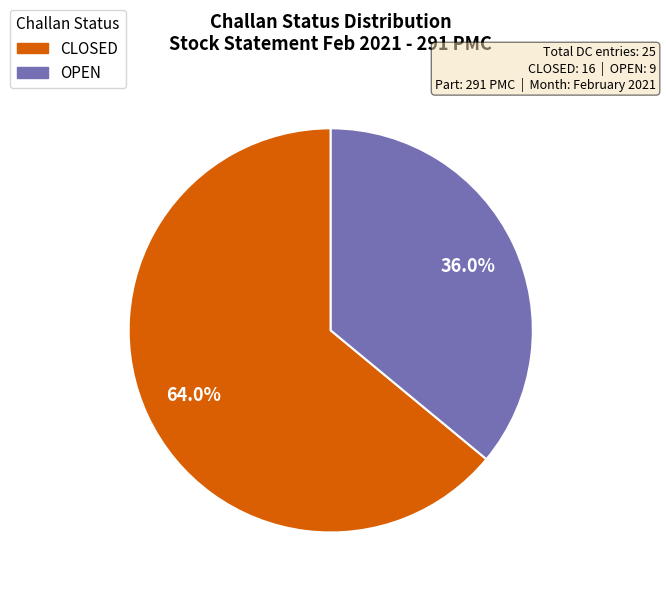

True or false: CLOSED accounts for 73% of the total.

False